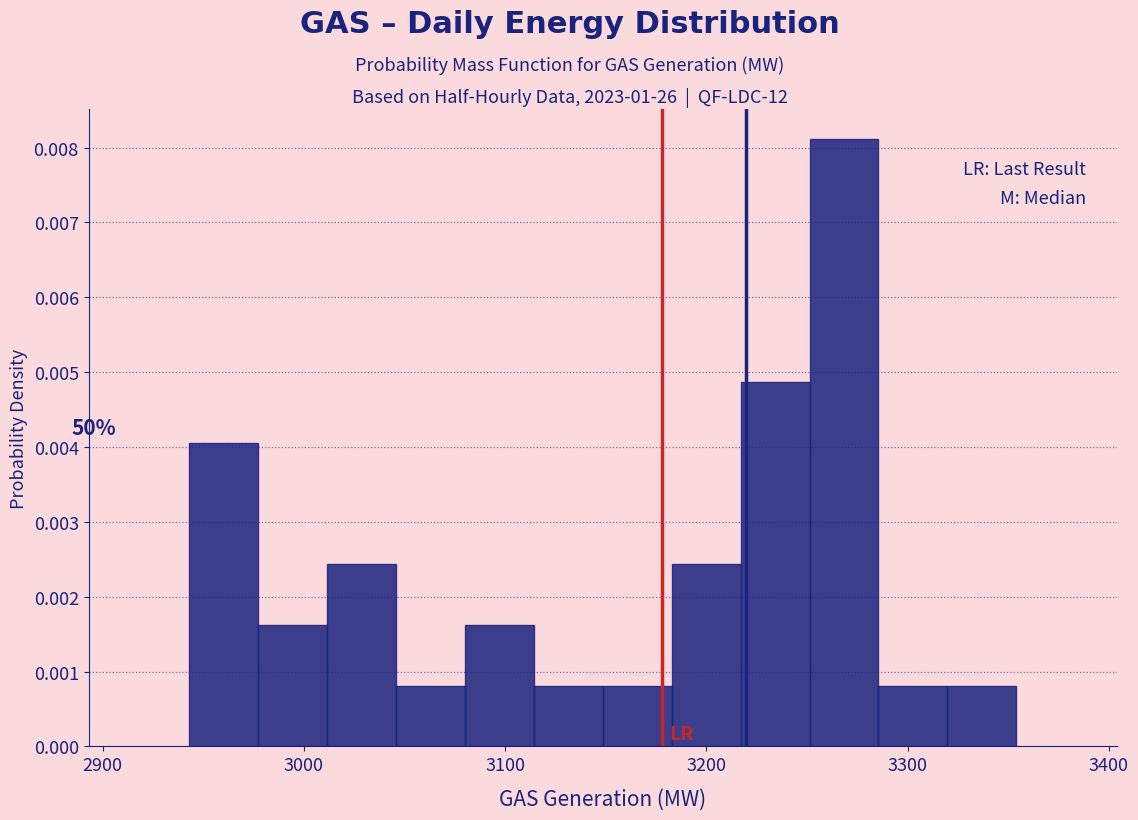

Around what value on the x-axis is the tallest bar? Give the approximate position of its centre, as read against the axis.

3270